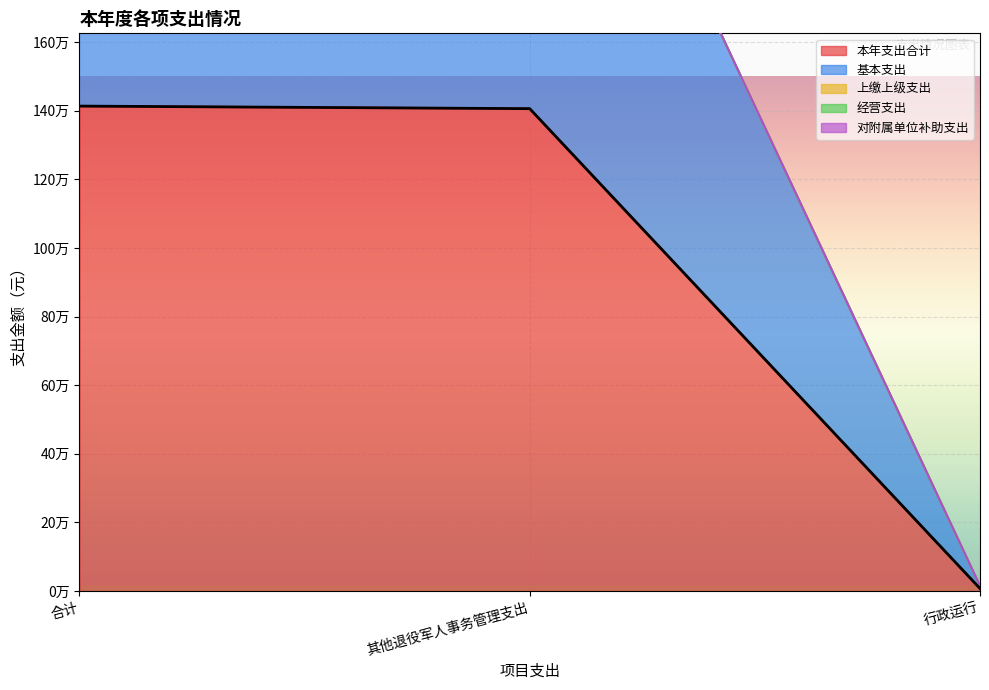

What is the spread (max minus min) of values at 其他退役军人事务管理支出?

1405814.0